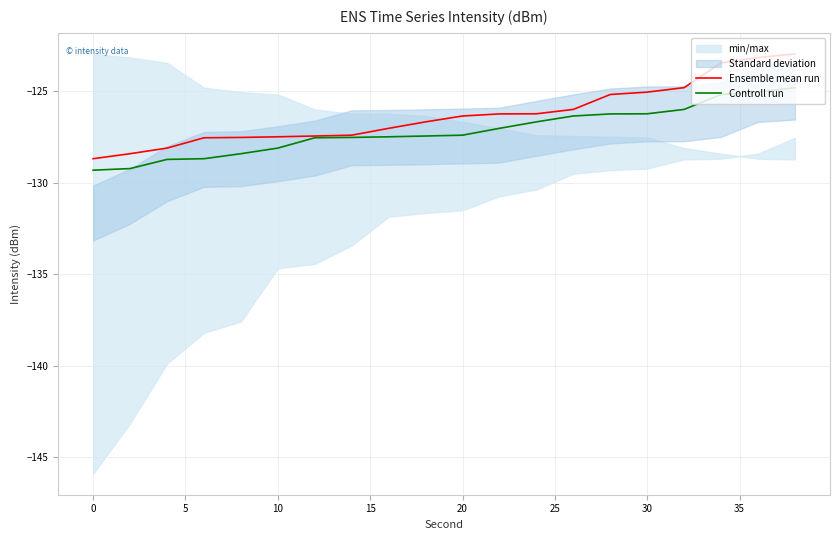

The Controll run series shows -129.3 at 0. True or false?

True